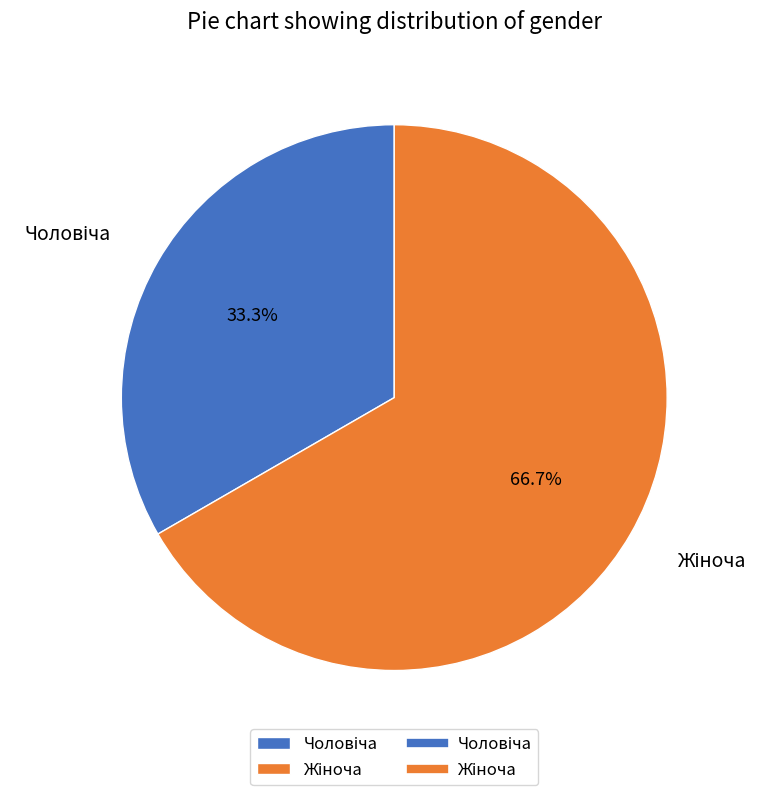

Is there a majority slice in this chart?

Yes